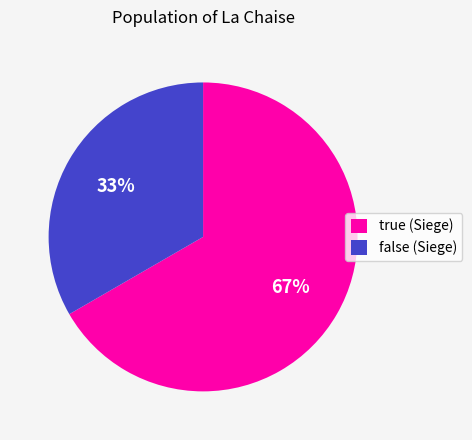

Which slice is the smallest?

false